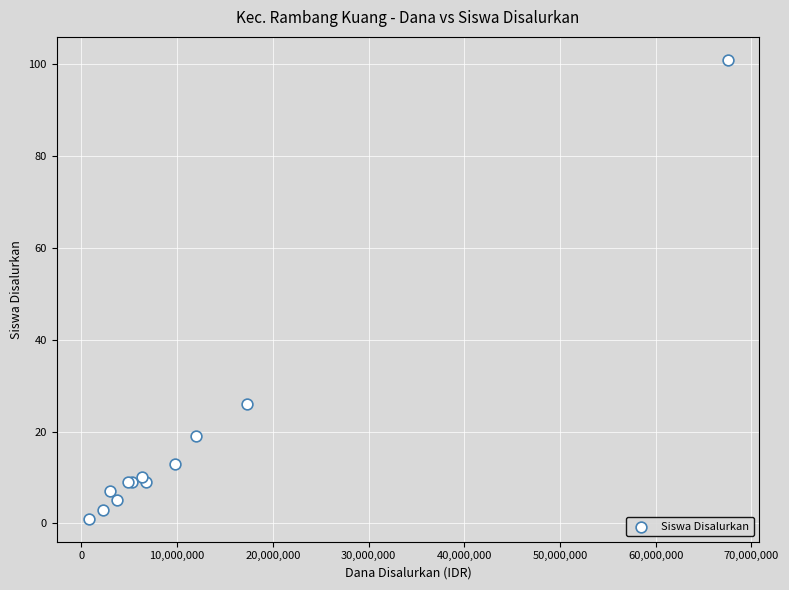

What Y value in the scatter plot is closest to 51?

26